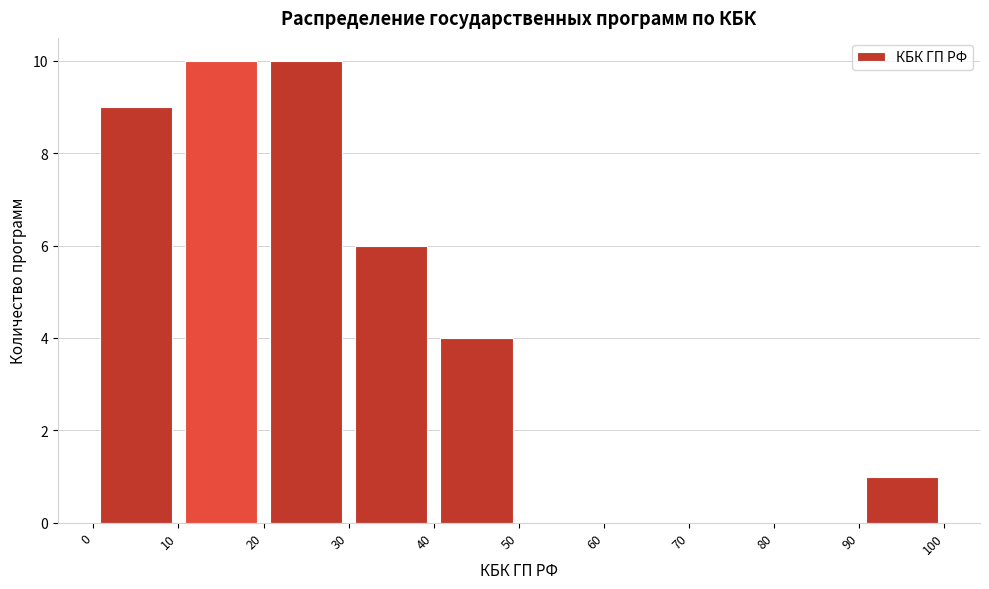

Reading left to right, transcribe this chart: for each bar, give the range it covers on the x-axis and its height. The values are not printed on the chart, so give them approximately, as read against the axis.

0 to 10: 9
10 to 20: 10
20 to 30: 10
30 to 40: 6
40 to 50: 4
50 to 60: 0
60 to 70: 0
70 to 80: 0
80 to 90: 0
90 to 100: 1